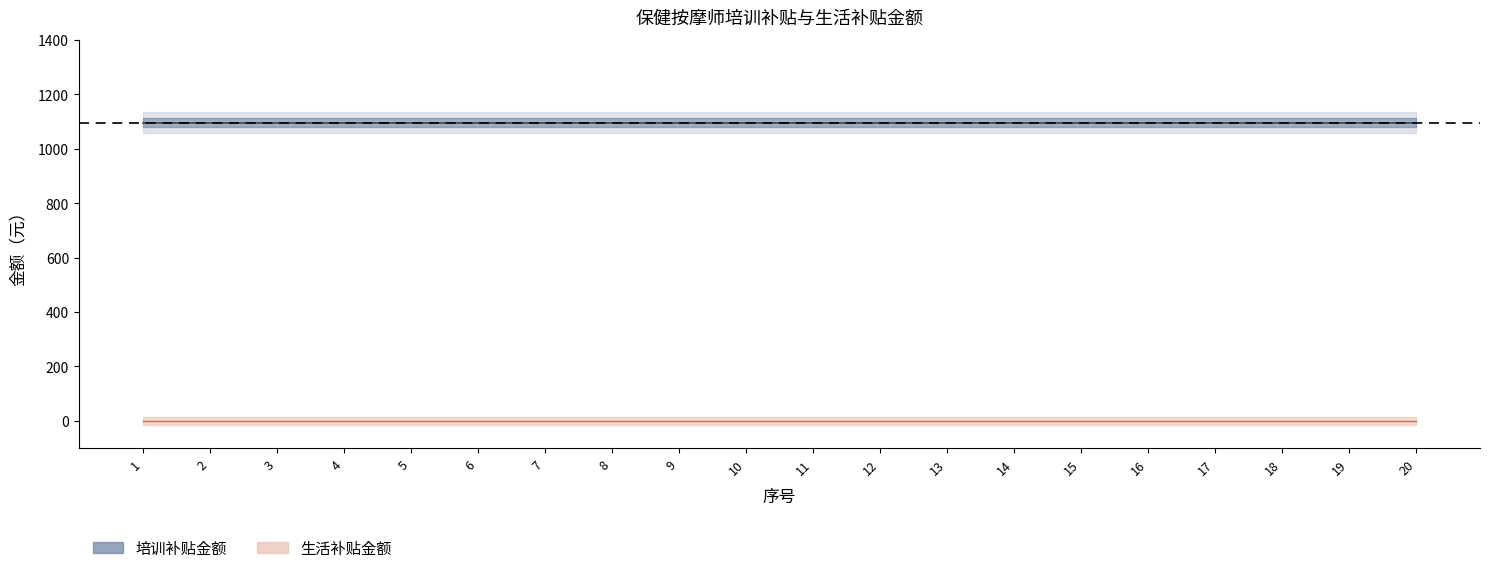

Reading left to right, transcribe all the data shown in this chart.

培训补贴金额: 1096	1096	1096	1096	1096	1096	1096	1096	1096	1096	1096	1096	1096	1096	1096	1096	1096	1096	1096	1096
生活补贴金额: 0	0	0	0	0	0	0	0	0	0	0	0	0	0	0	0	0	0	0	0